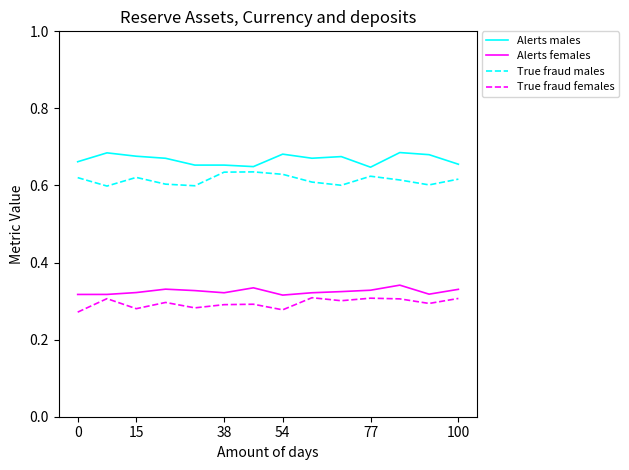

Which series has the largest total across all categories?

Alerts males